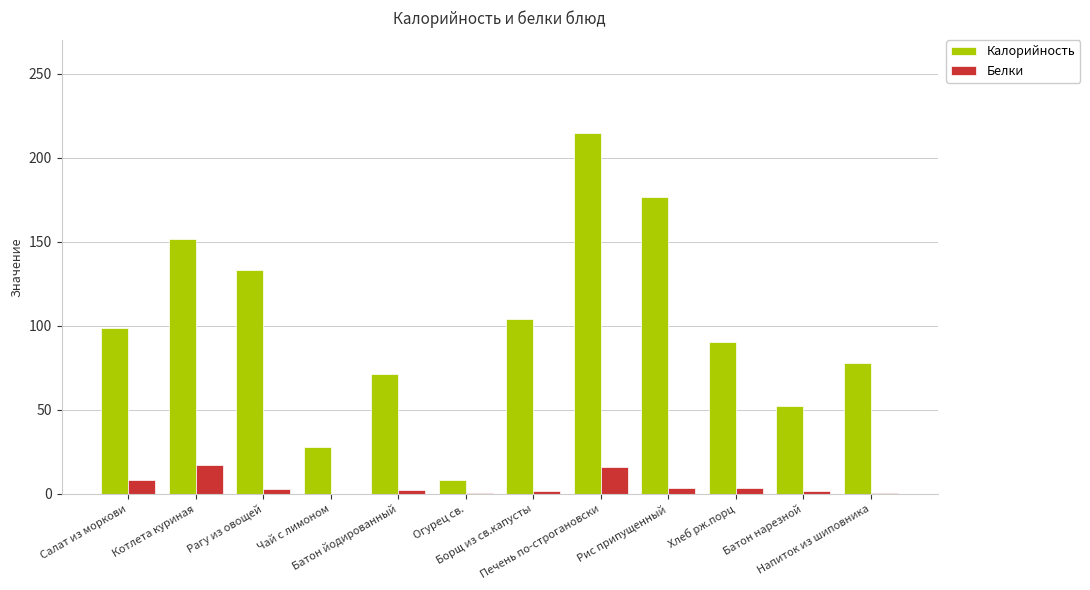

What is the greatest value displayed?

215.0